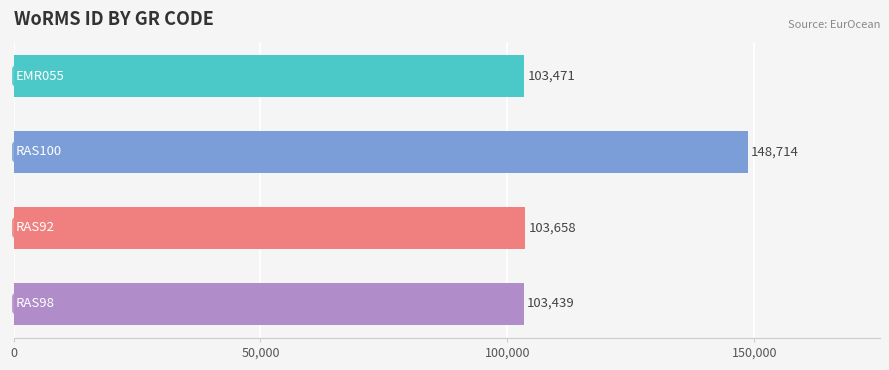

What is the difference between the maximum and minimum values?

45275